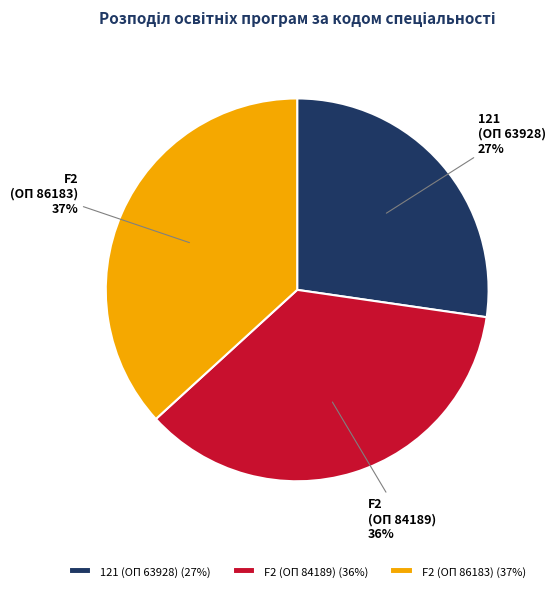

Is there a majority slice in this chart?

No